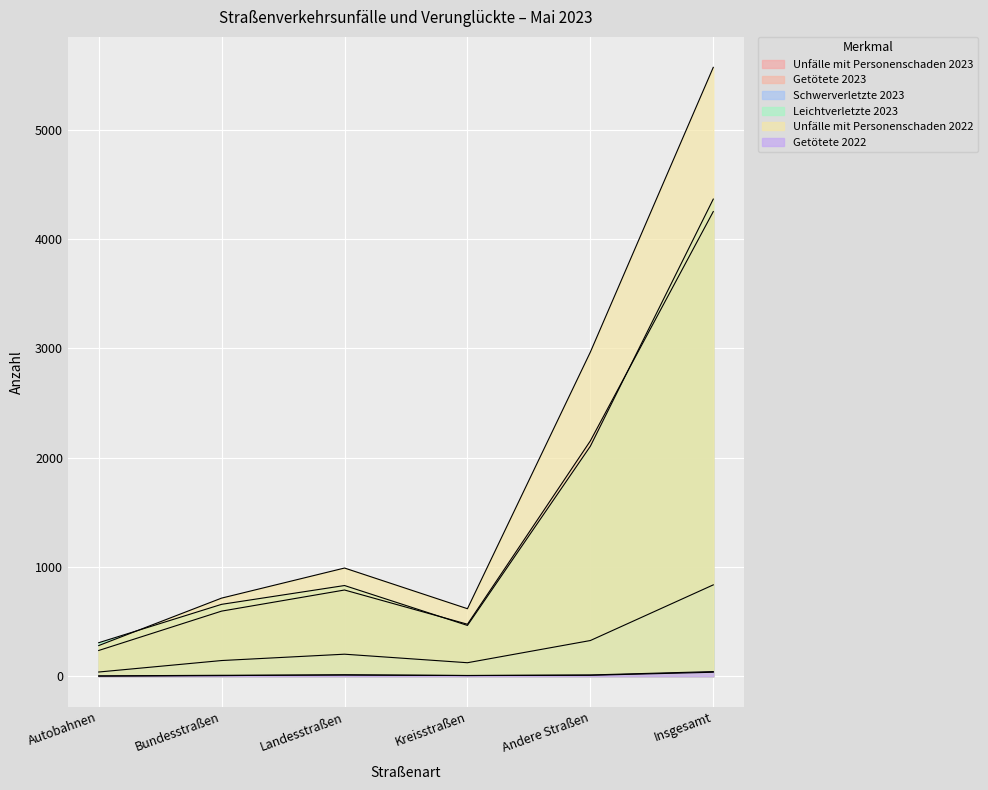

How many lines are shown in the chart?

6